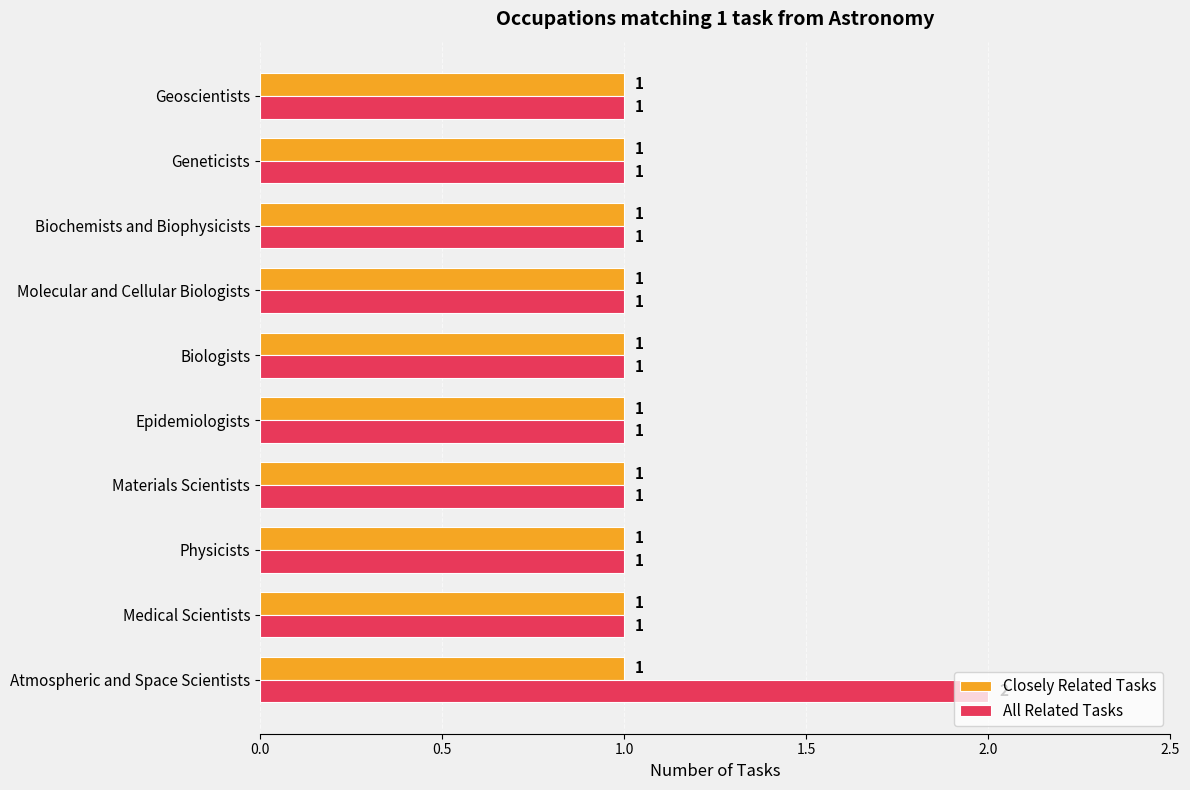

Is it true that All Related Tasks equals 1 at Biochemists and Biophysicists?

True